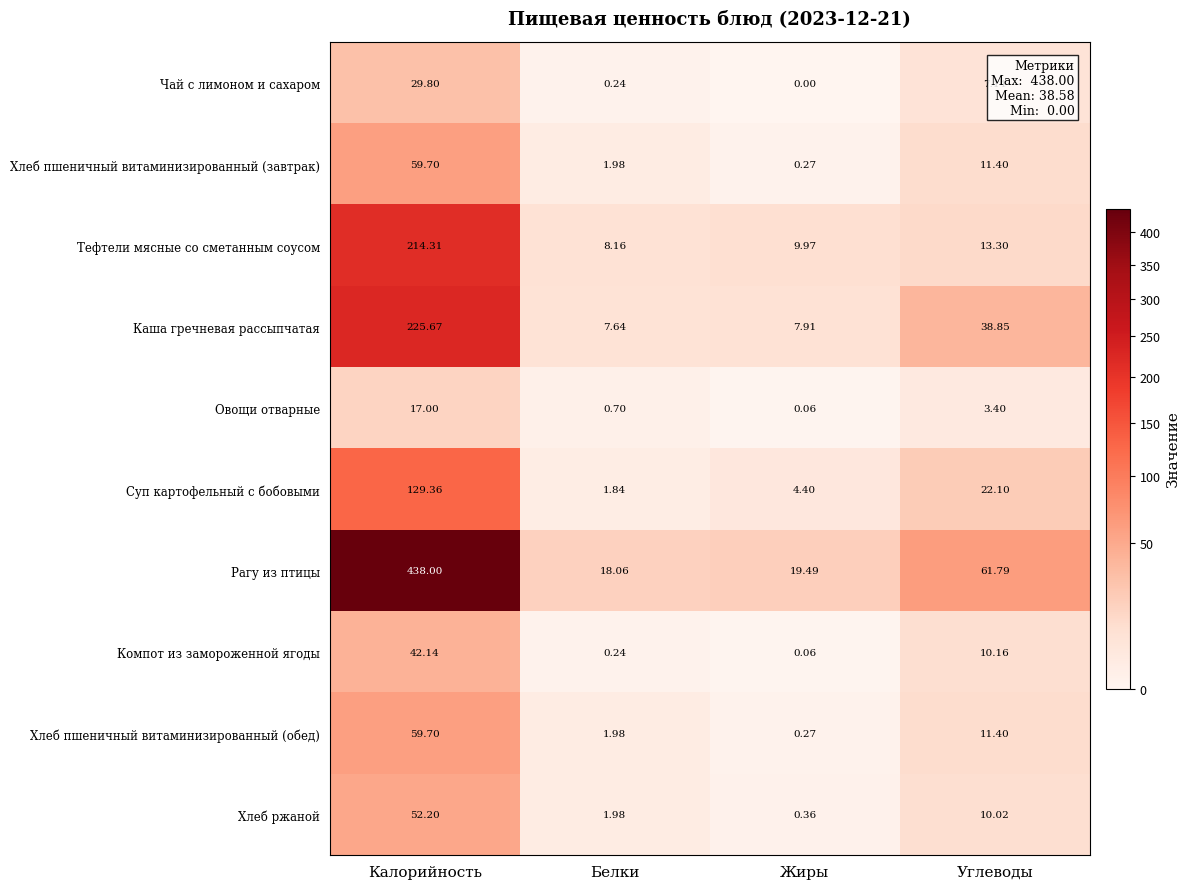

Rank the categories by Каша гречневая рассыпчатая value from lowest to highest.

Белки, Жиры, Углеводы, Калорийность